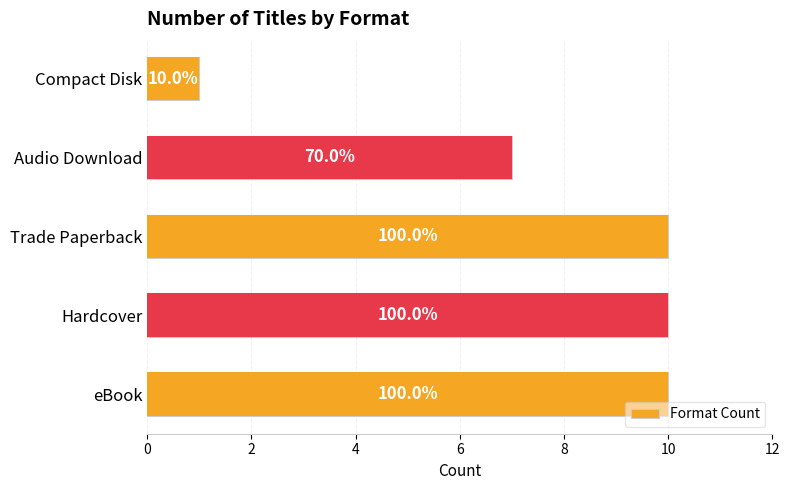

The Format Count series shows 10 at 0. True or false?

True